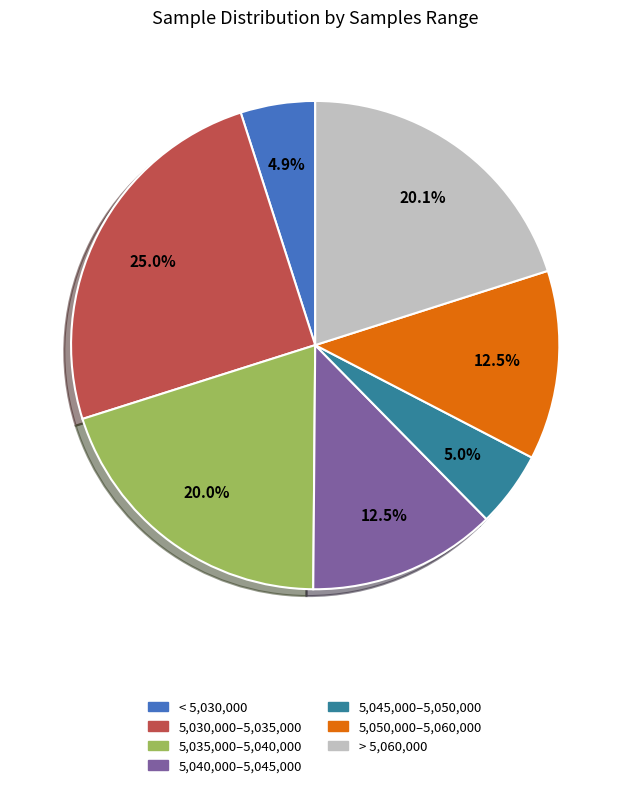

Does any single category account for the majority?

No